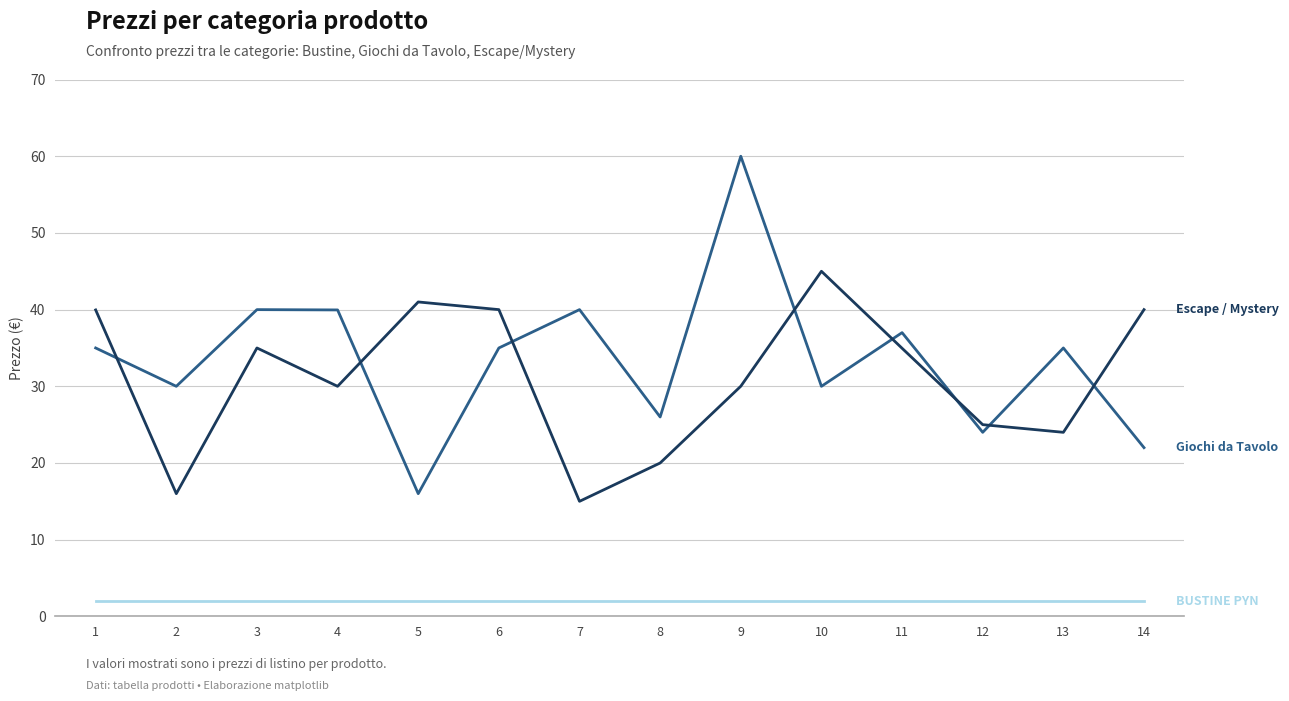

What is the difference between the highest and lowest values at 1?

38.0